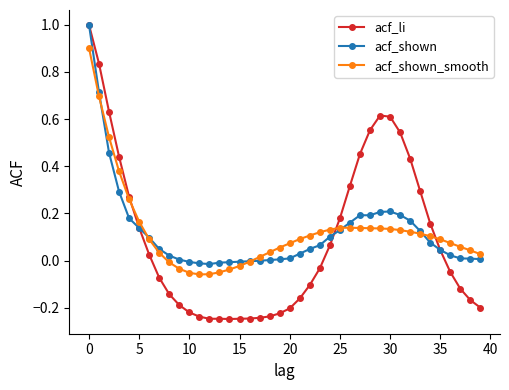

What is the greatest value displayed?

1.0